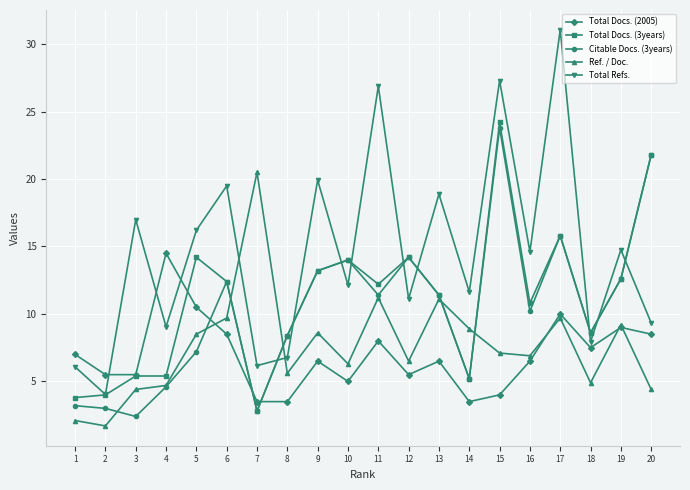

Which series has the largest range (max minus min)?

Total Refs.